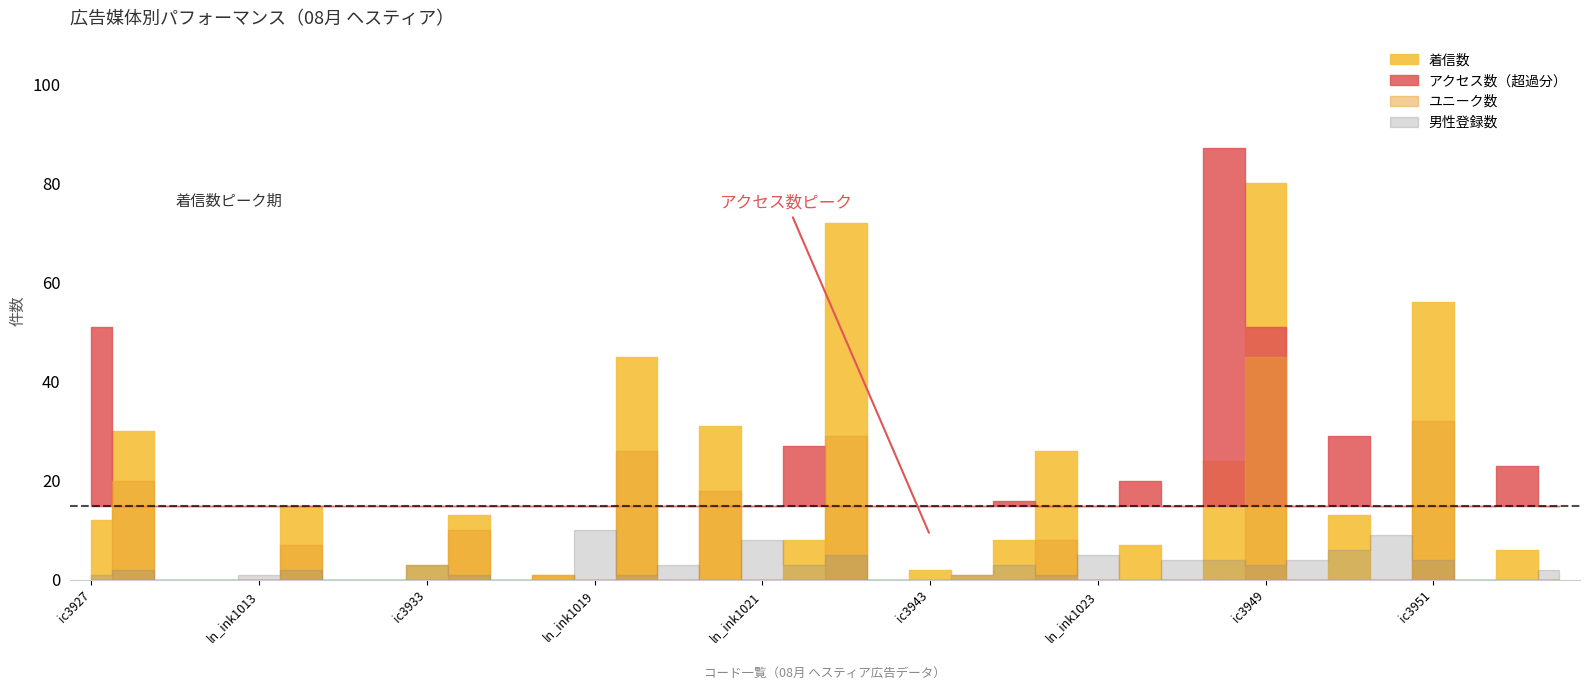

What is the maximum value shown in the chart?

87